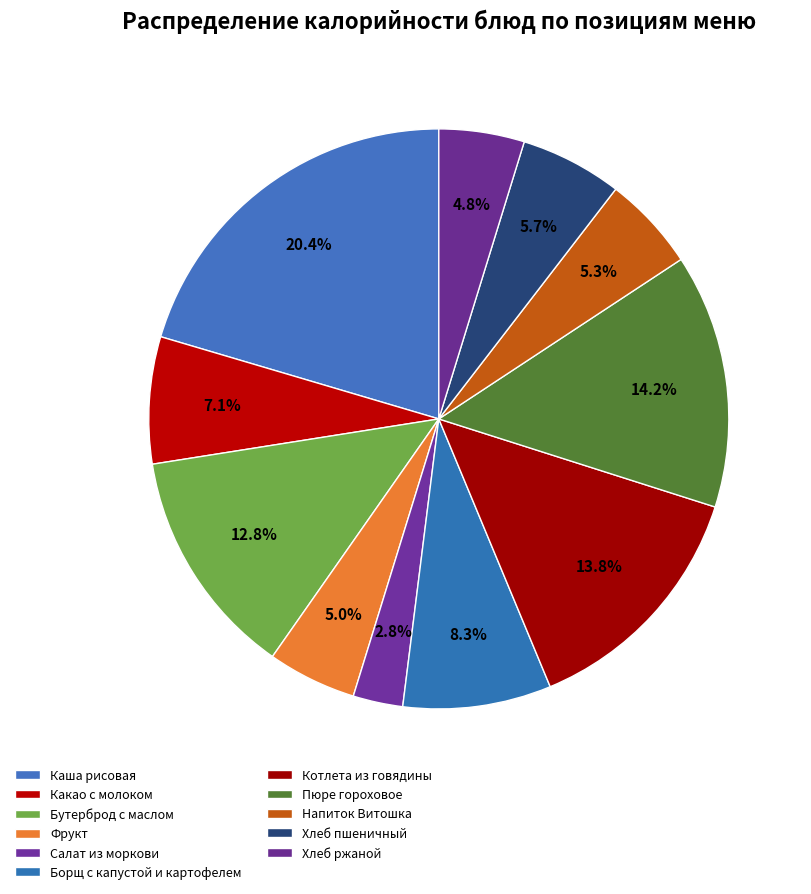

How many slices are in this pie chart?

11